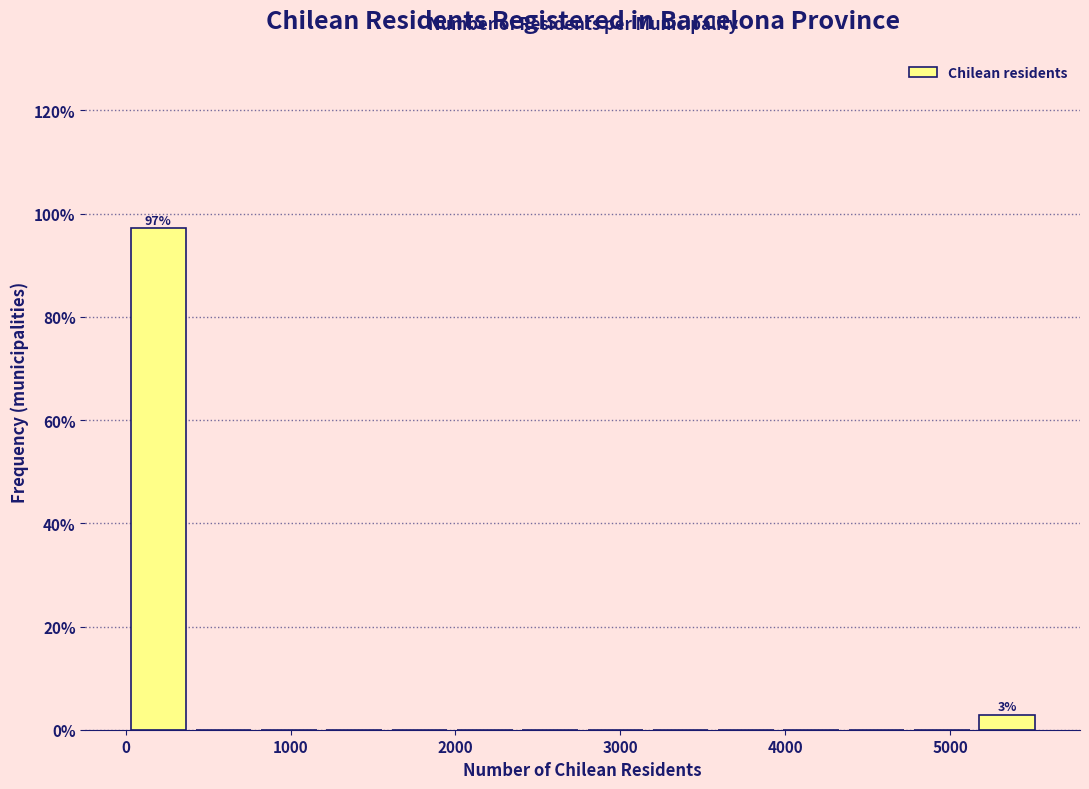

Read against the x-axis, roughly where is the centre of the tallest bar?

200